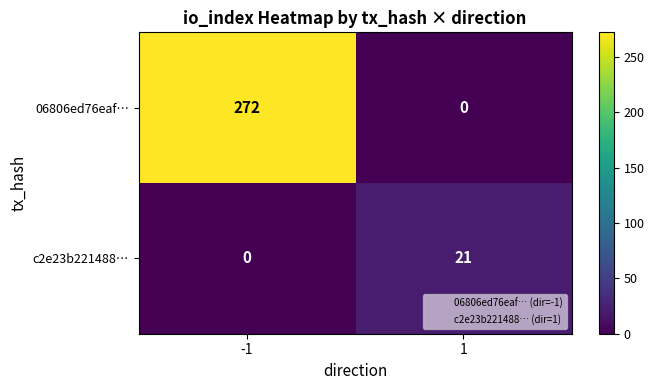

Reading left to right, transcribe all the data shown in this chart.

06806ed76eaf…: 272	0
c2e23b221488…: 0	21